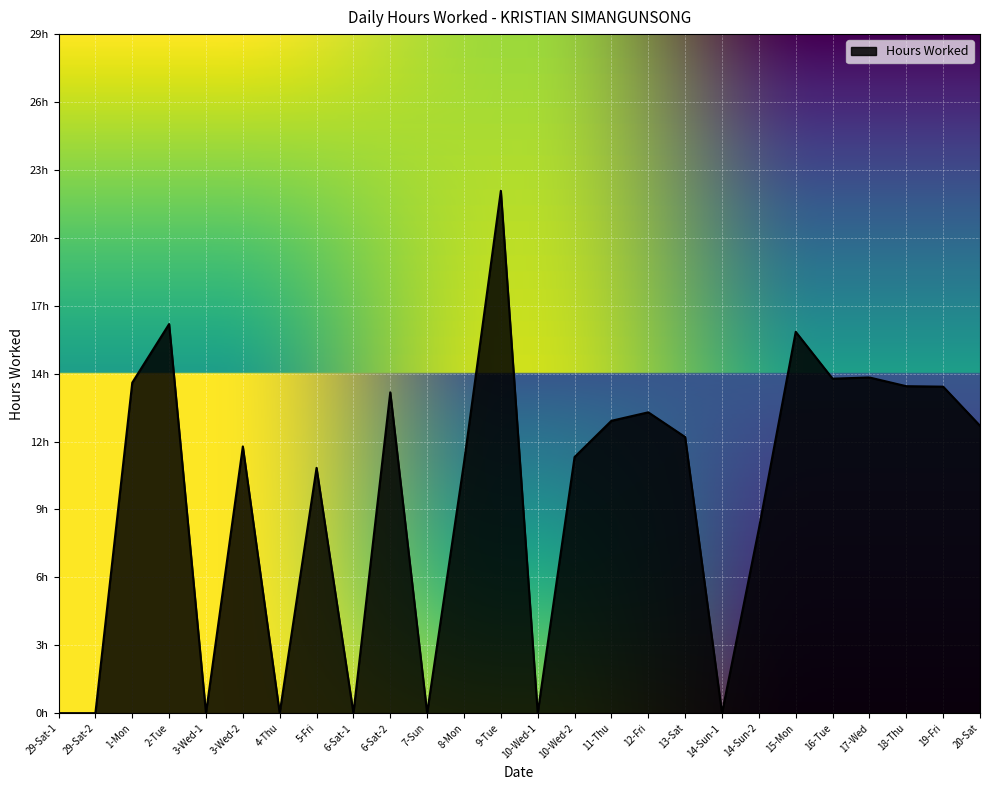

List the labels in order of value, largest first.

9-Tue, 2-Tue, 15-Mon, 17-Wed, 16-Tue, 1-Mon, 18-Thu, 19-Fri, 6-Sat-2, 12-Fri, 11-Thu, 20-Sat, 13-Sat, 3-Wed-2, 10-Wed-2, 8-Mon, 5-Fri, 14-Sun-2, 29-Sat-1, 29-Sat-2, 3-Wed-1, 4-Thu, 6-Sat-1, 7-Sun, 10-Wed-1, 14-Sun-1